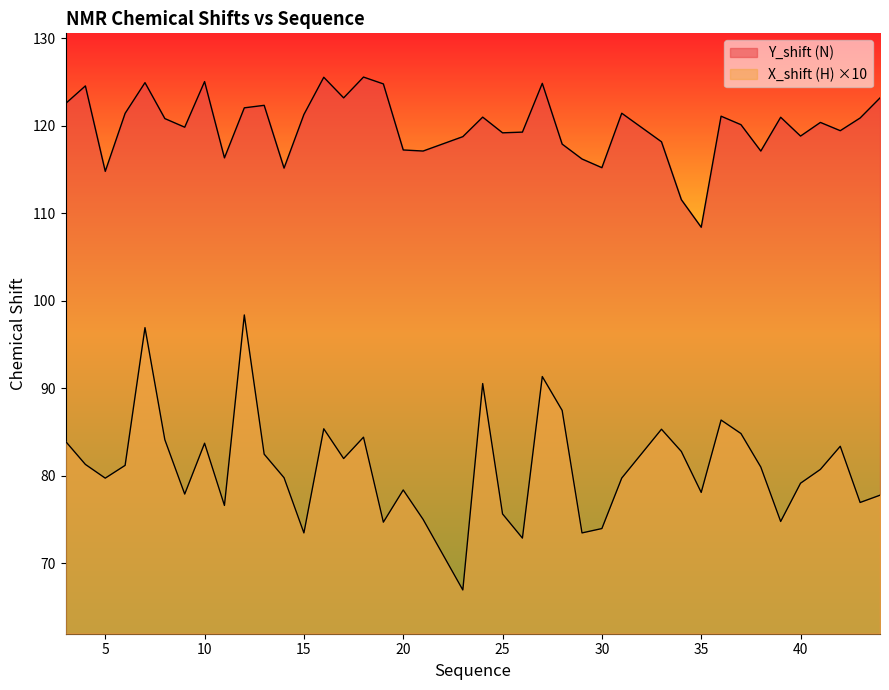

Which series has the largest total across all categories?

Y_shift (N)